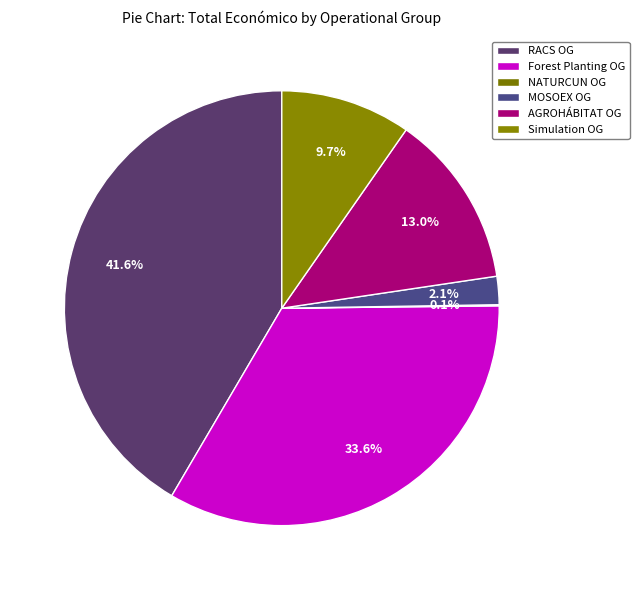

To the nearest percent, what is the difference between the largest and smallest slice percentages?

41%